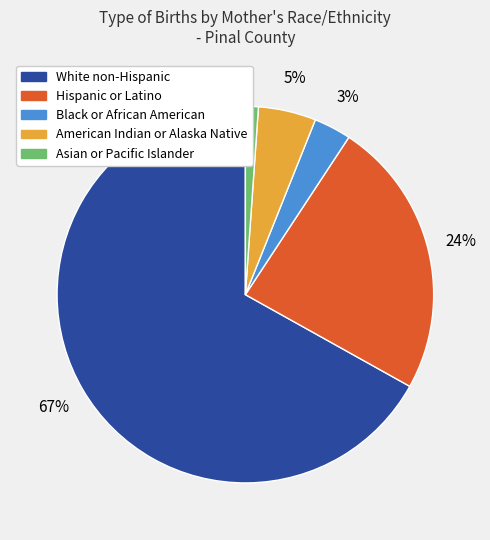

To the nearest percent, what is the average slice percentage?

20%